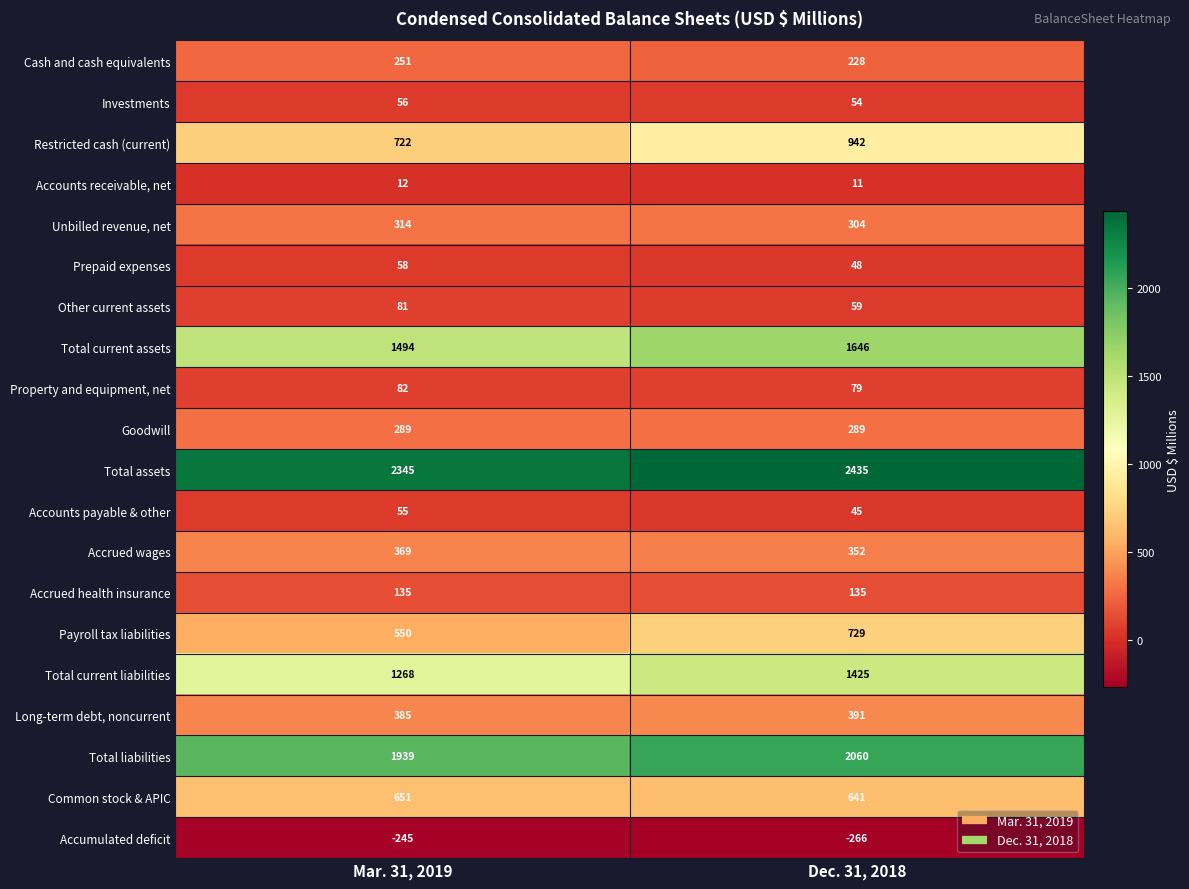

What value does the Total assets series have at Dec. 31, 2018?

2435